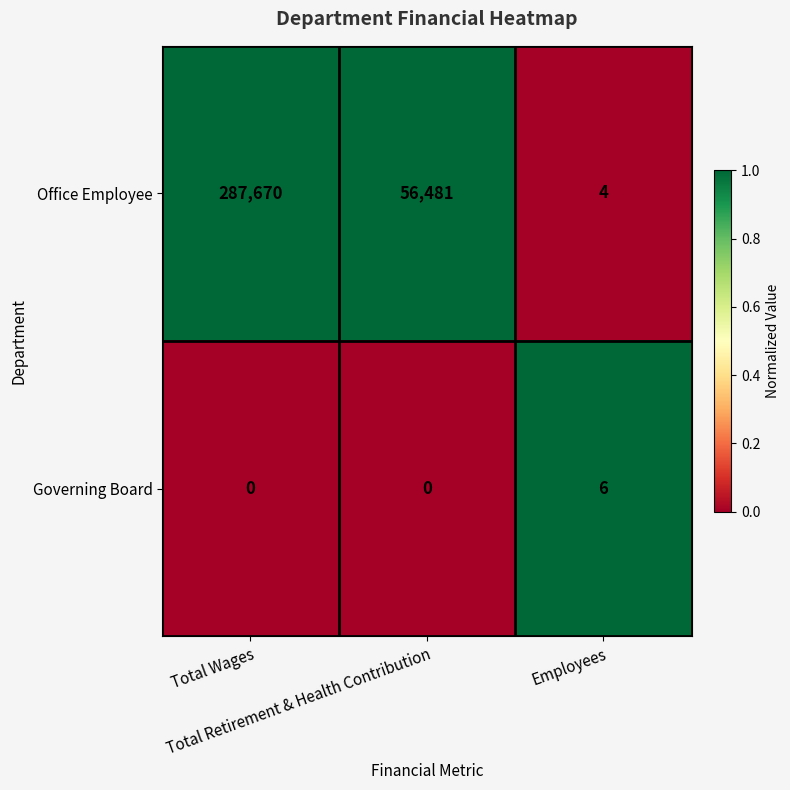

List the series in order of their peak value, lowest first.

Governing Board, Office Employee